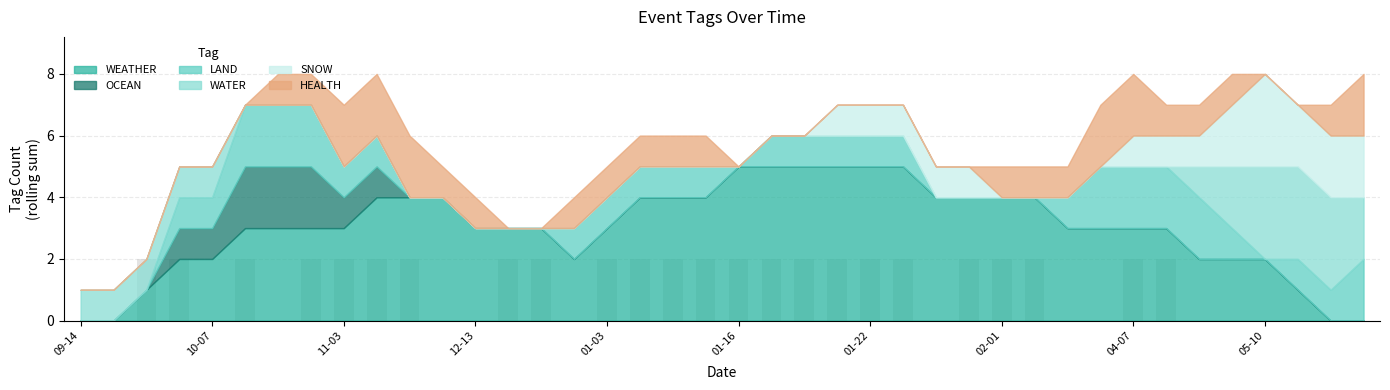

How many categories are shown in the chart?

40